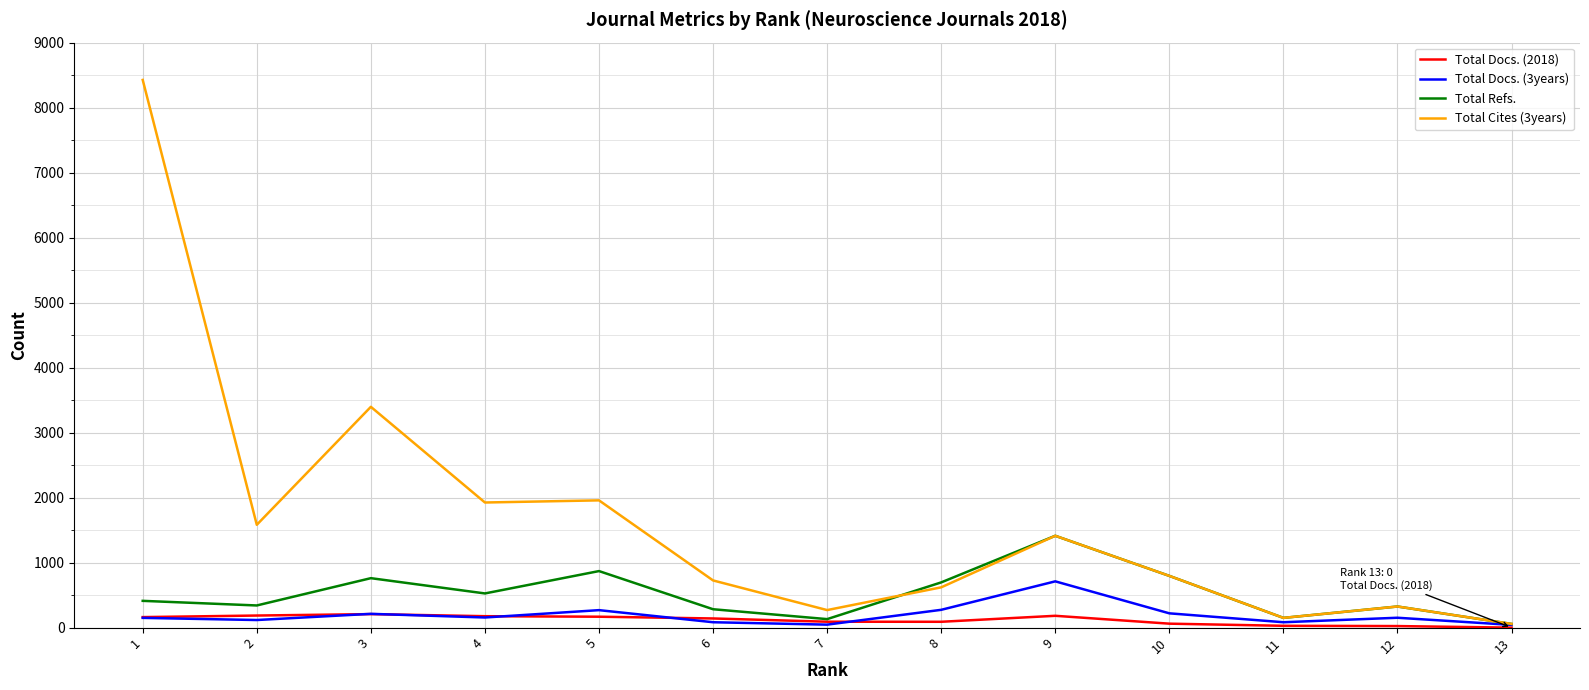

The value of Total Docs. (2018) at 3 is 208. True or false?

True